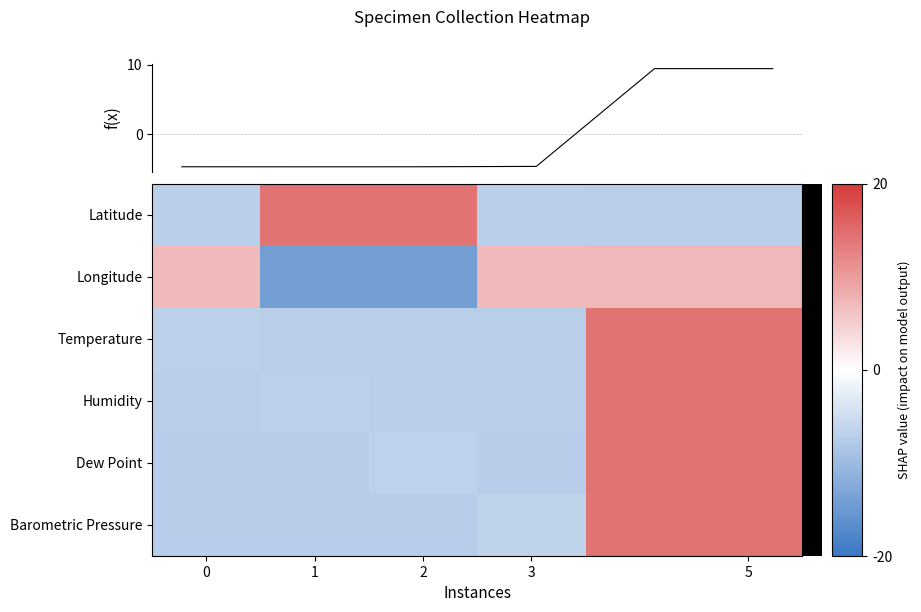

At which label is Dew Point closest to 3?

2